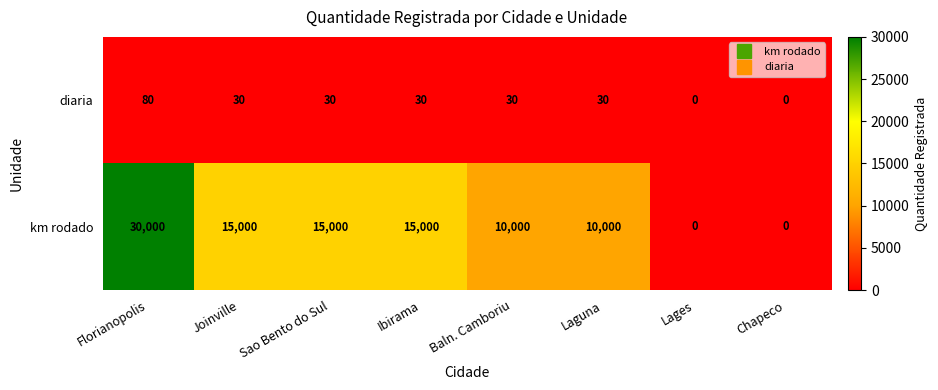

At how many categories does at least one series exceed 14326?

4